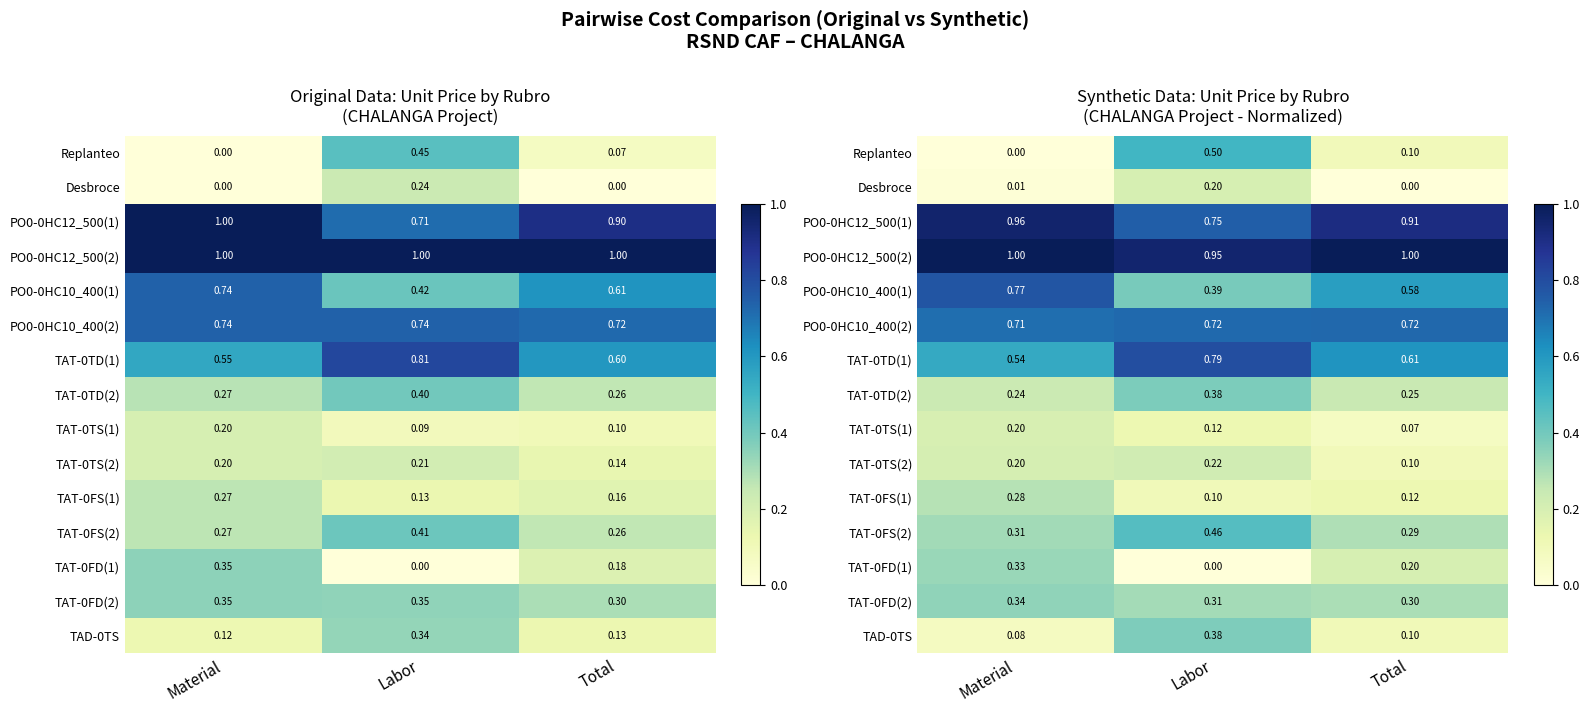

What is the sum of all TAT-0TS(2) values?

0.5